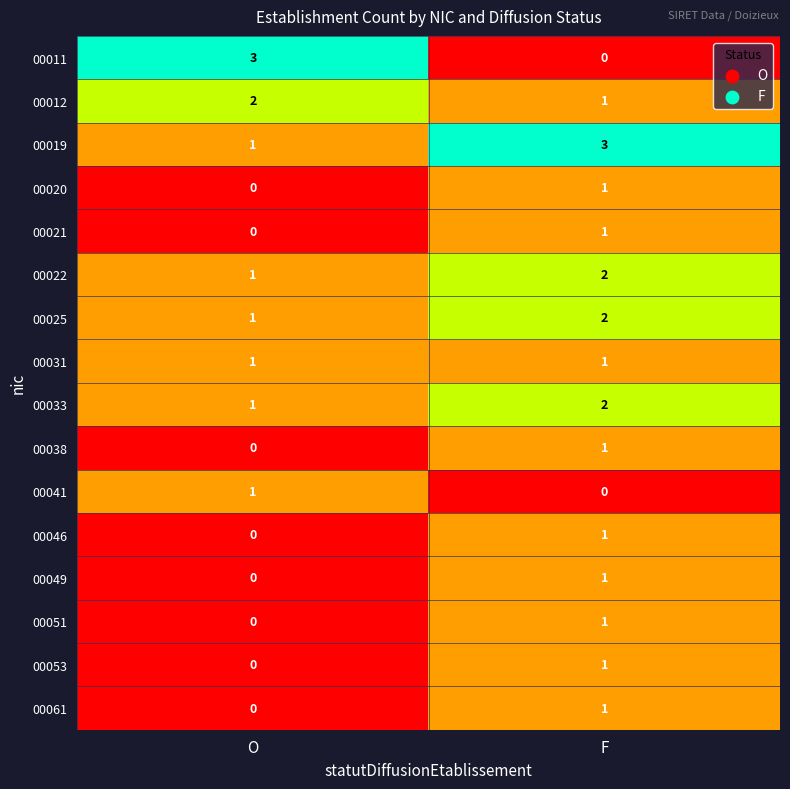

Is the value of 00012 at O greater than the value of 00051 at F?

Yes